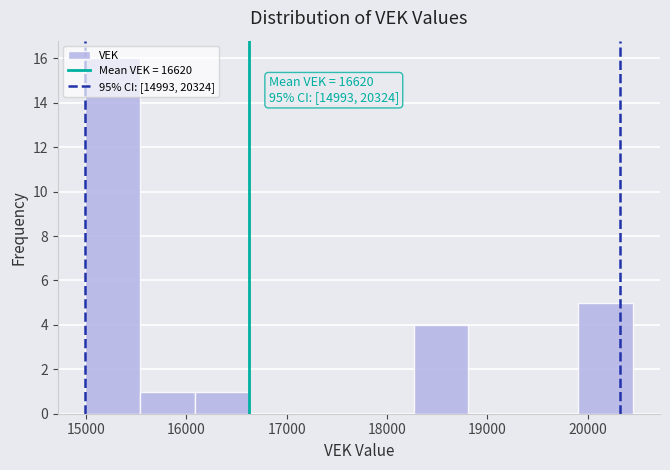

Over which range of the x-axis is the bar tallest?

15000 to 15500